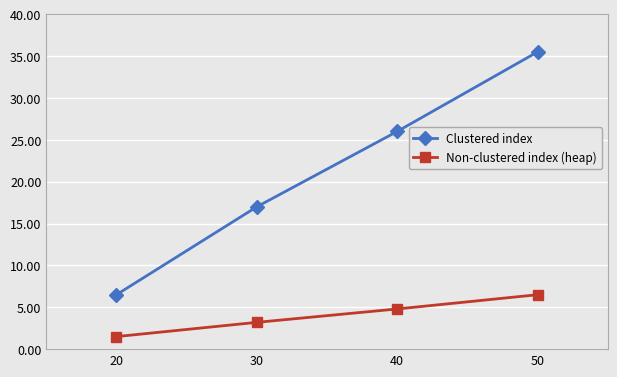

True or false: Non-clustered index (heap) has more than 1 points higher than both neighbors.

False